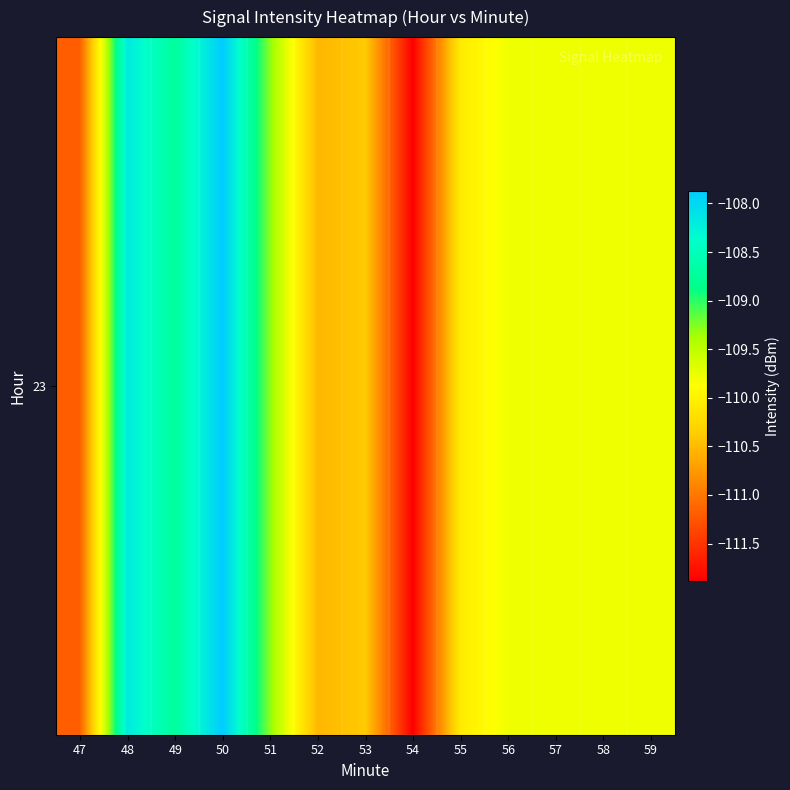

What is the sum of all values?

-1427.3